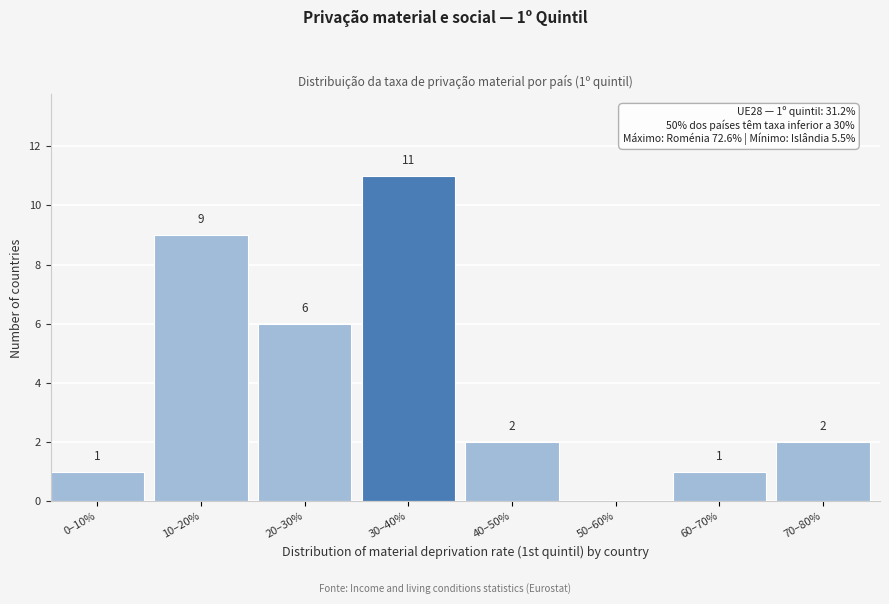

Reading right to left, transcribe all the data shown in this chart.

70–80%=2	60–70%=1	50–60%=0	40–50%=2	30–40%=11	20–30%=6	10–20%=9	0–10%=1